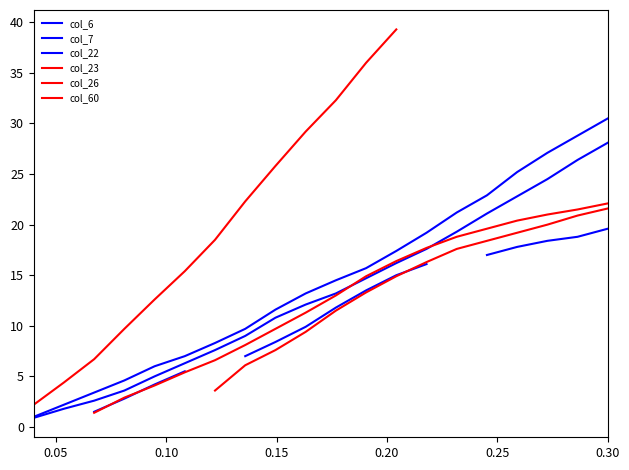

What is the label of the 1st point from the right?

0.30